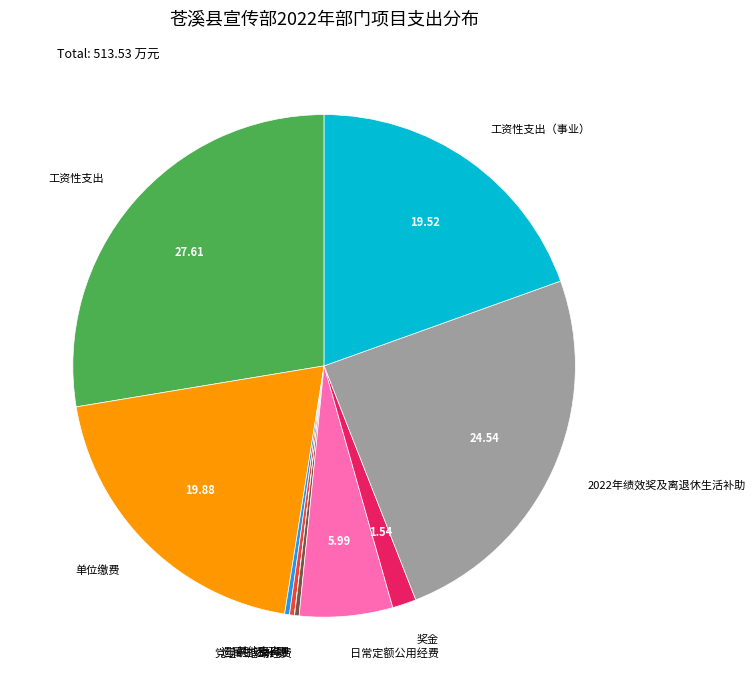

Which has a higher value, 单位缴费 or 其他支出?

单位缴费